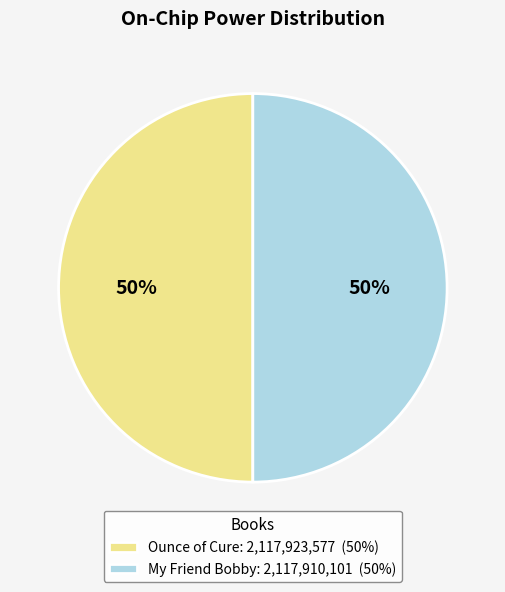

How many slices are in this pie chart?

2